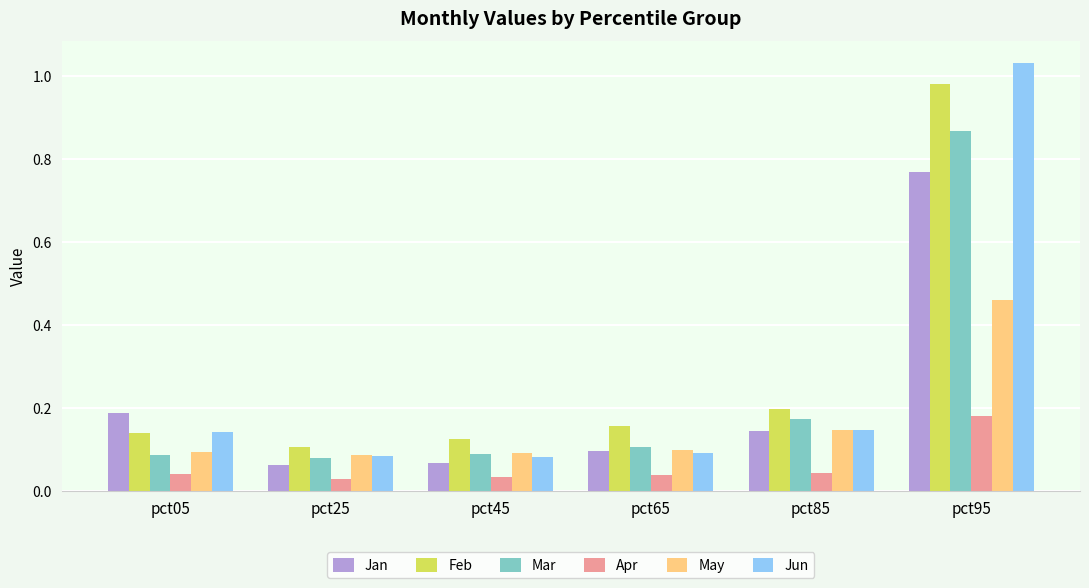

Is the value of Jan at pct65 greater than the value of Mar at pct85?

No